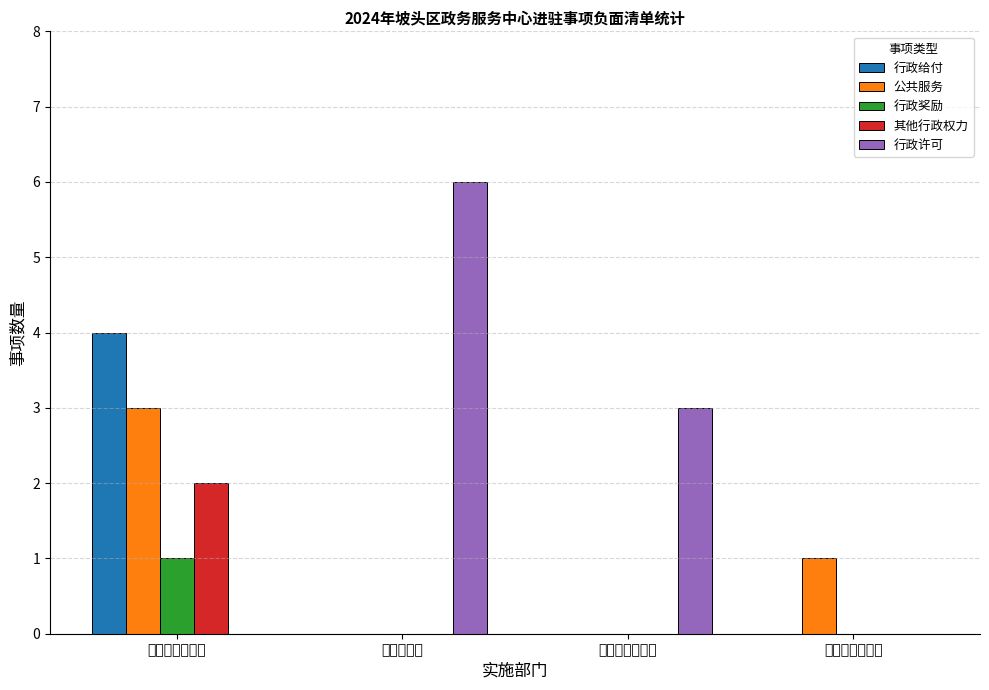

What is the sum of the 行政许可 values at 退役军人事务局 and 城管综合执法局?

3